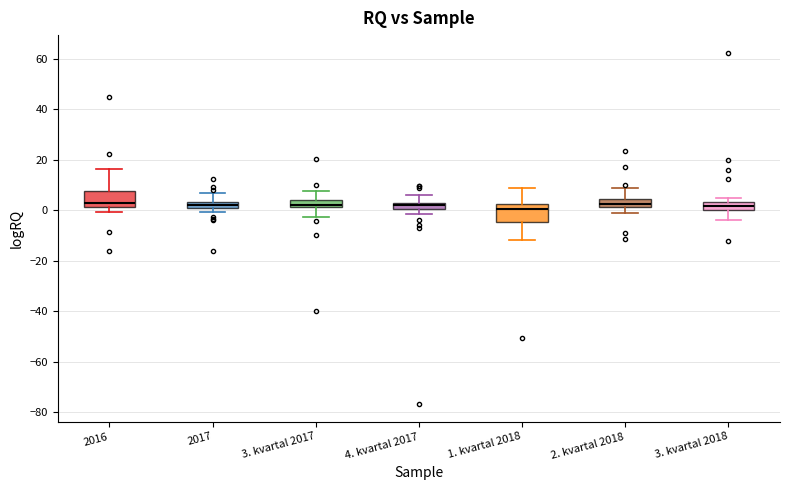

Where is the upper edge of the box for 2017 on the y-axis? The values are not printed on the chart, so give them approximately, as read against the axis.

4